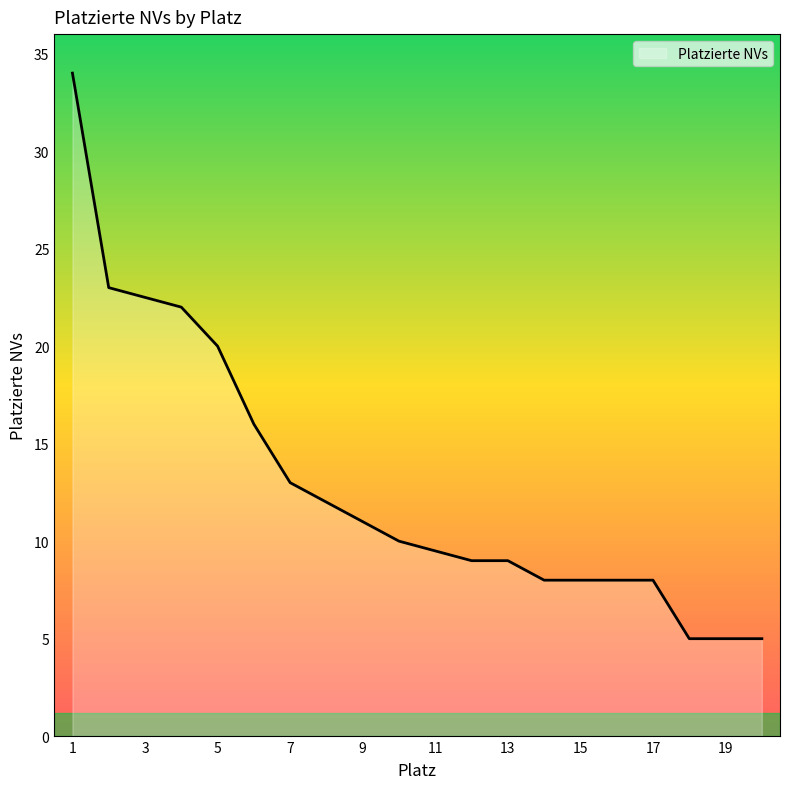

Reading left to right, transcribe all the data shown in this chart.

1=34	2=23	2=23	4=22	5=20	6=16	7=13	8=12	9=11	10=10	10=10	12=9	13=9	14=8	15=8	16=8	17=8	18=5	19=5	20=5